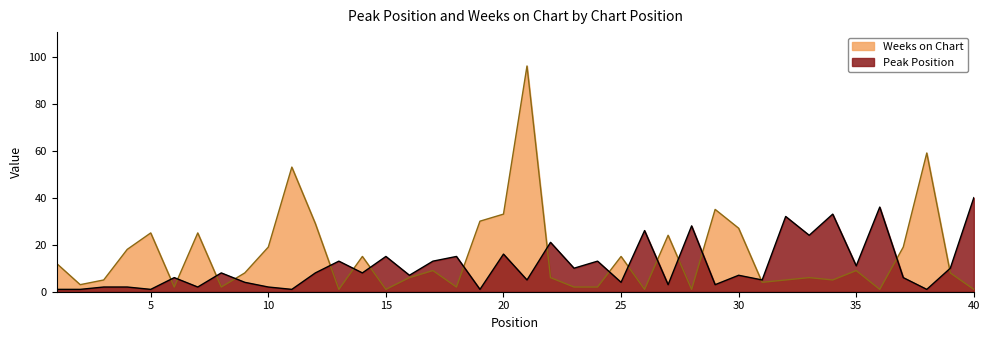

What are all the series names shown in the legend?

Weeks on Chart, Peak Position